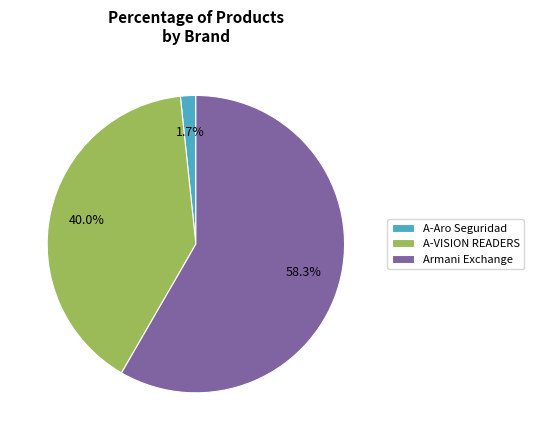

What is the ratio of the value at A-VISION READERS to the value at Armani Exchange?

0.7